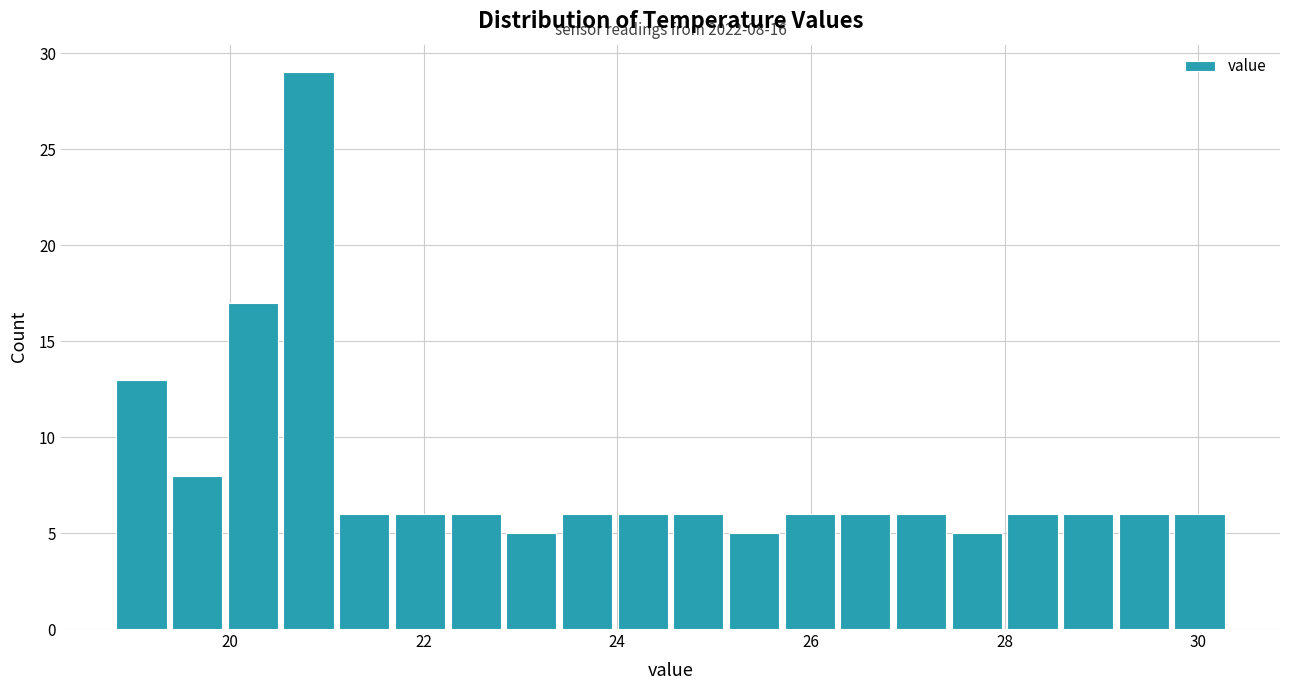

Read against the x-axis, roughly where is the centre of the tallest bar?

20.8